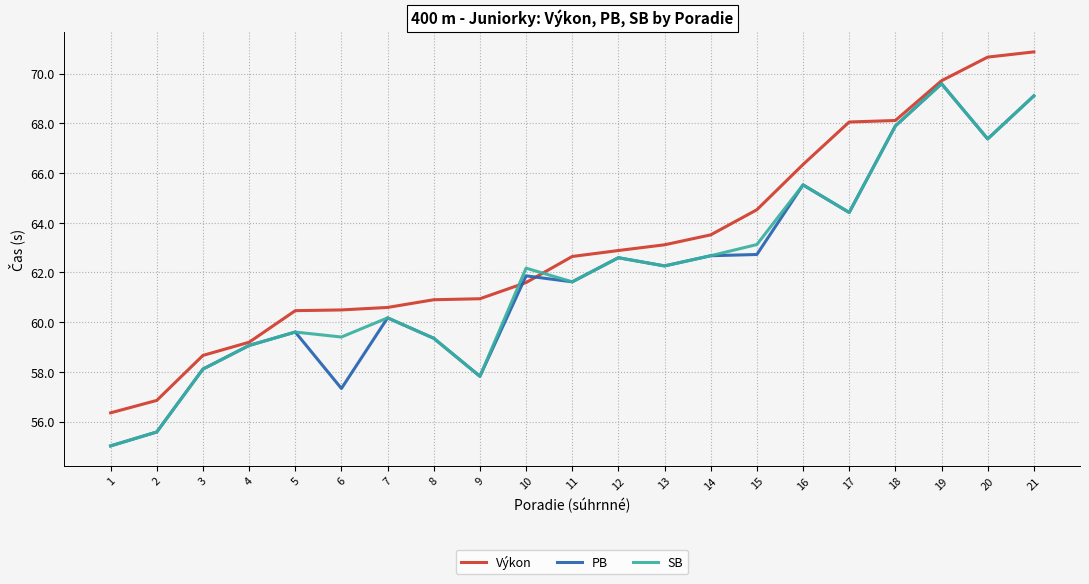

What is the sum of all SB values?

1302.4